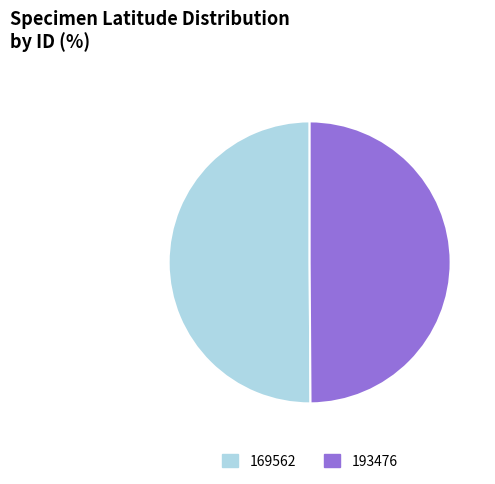

The 193476 slice represents 59% of the pie. True or false?

False